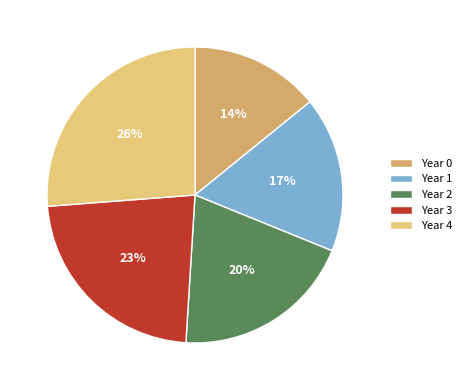

To the nearest percent, what portion does Year 0 represent?

14%